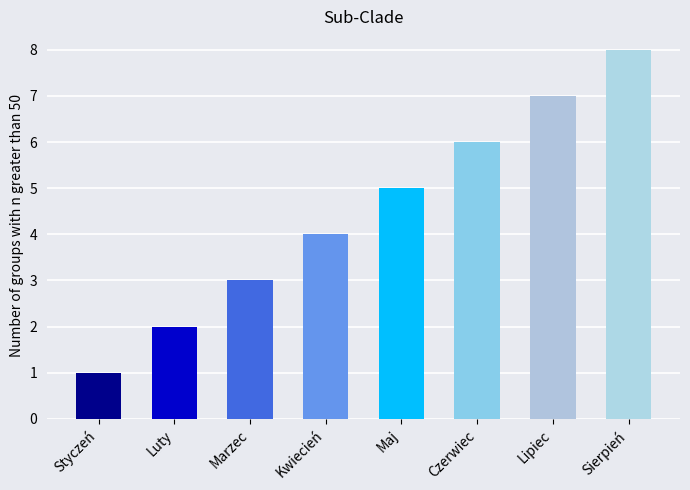

Reading left to right, what are all the values shown in this chart?

Styczeń=1	Luty=2	Marzec=3	Kwiecień=4	Maj=5	Czerwiec=6	Lipiec=7	Sierpień=8